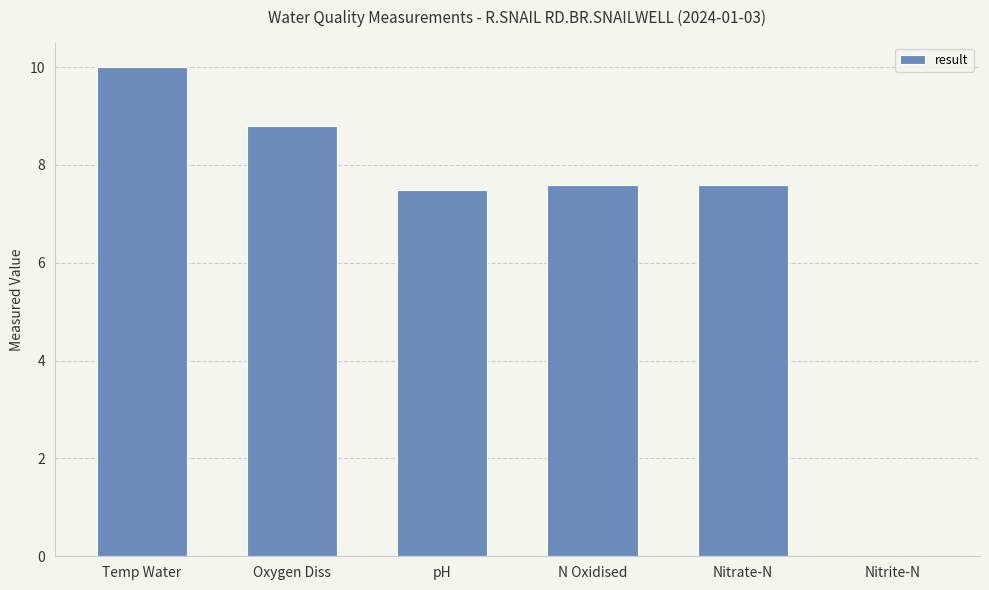

What is the sum of the values at N Oxidised and Oxygen Diss?

16.4